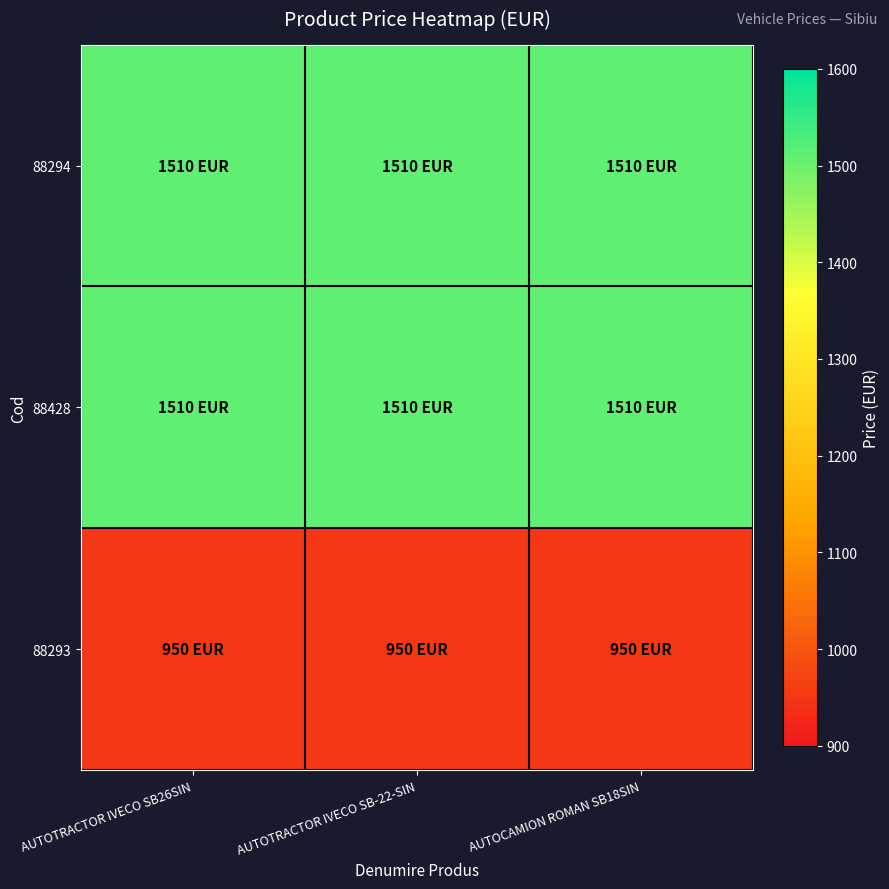

Reading left to right, what are all the values shown in this chart?

88294: AUTOTRACTOR IVECO SB26SIN=1510	AUTOTRACTOR IVECO SB-22-SIN=1510	AUTOCAMION ROMAN SB18SIN=1510
88428: AUTOTRACTOR IVECO SB26SIN=1510	AUTOTRACTOR IVECO SB-22-SIN=1510	AUTOCAMION ROMAN SB18SIN=1510
88293: AUTOTRACTOR IVECO SB26SIN=950	AUTOTRACTOR IVECO SB-22-SIN=950	AUTOCAMION ROMAN SB18SIN=950